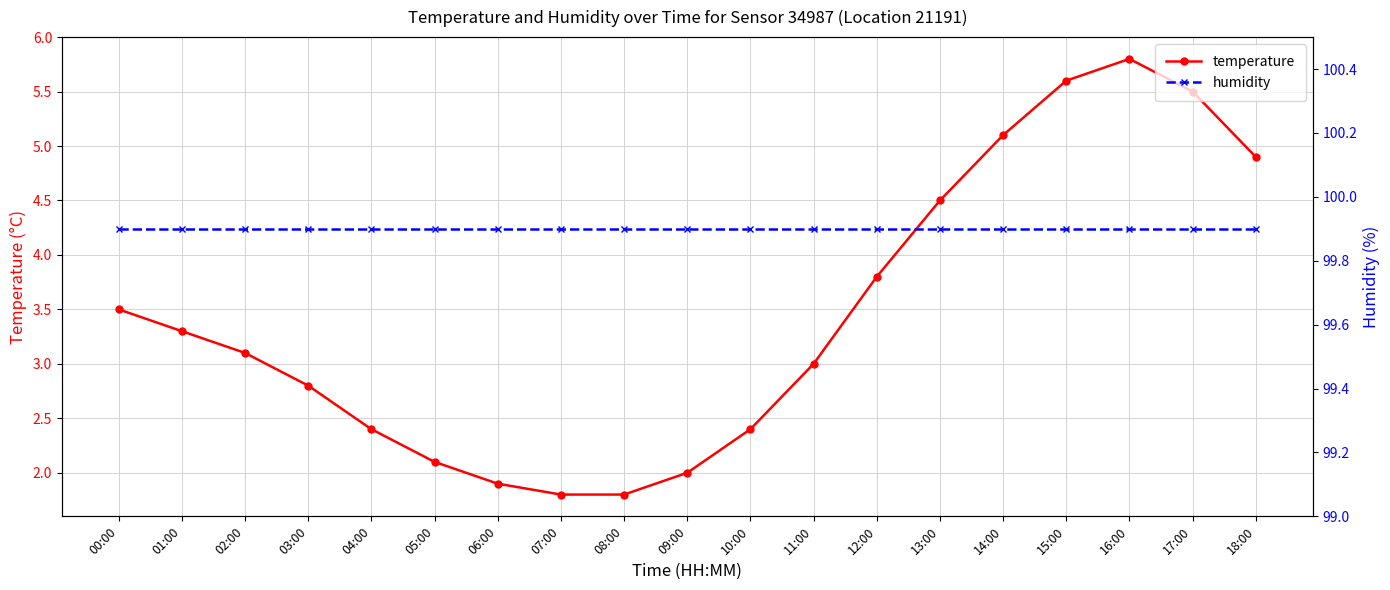

List the series in order of their overall mean, lowest first.

temperature, humidity